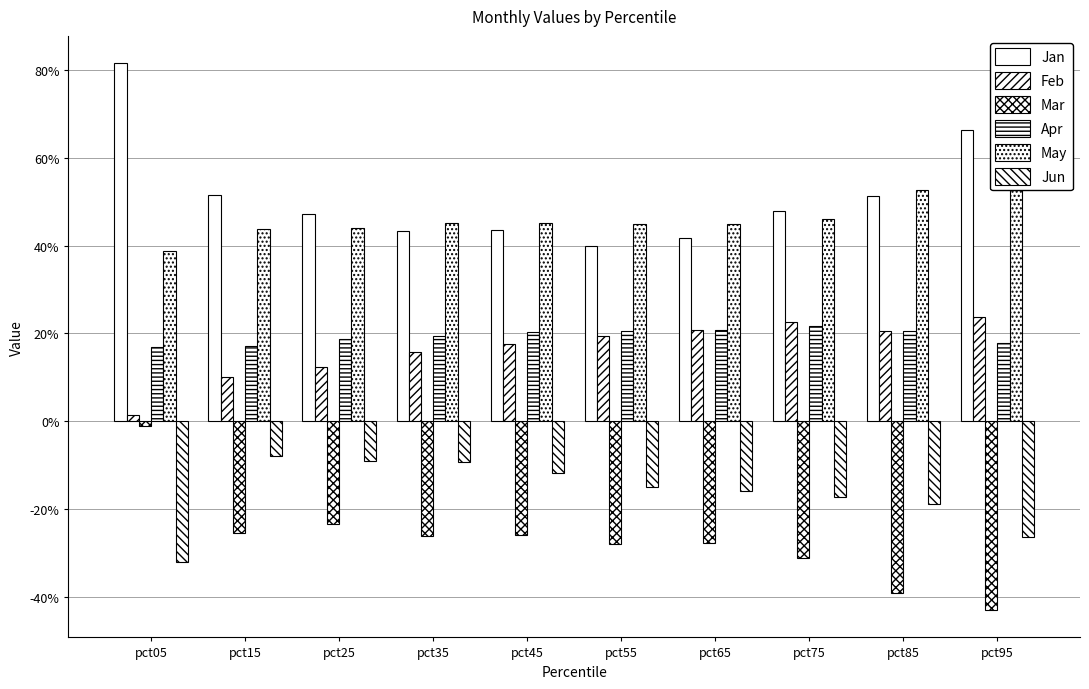

At which category is the sum across all series the highest?

pct05